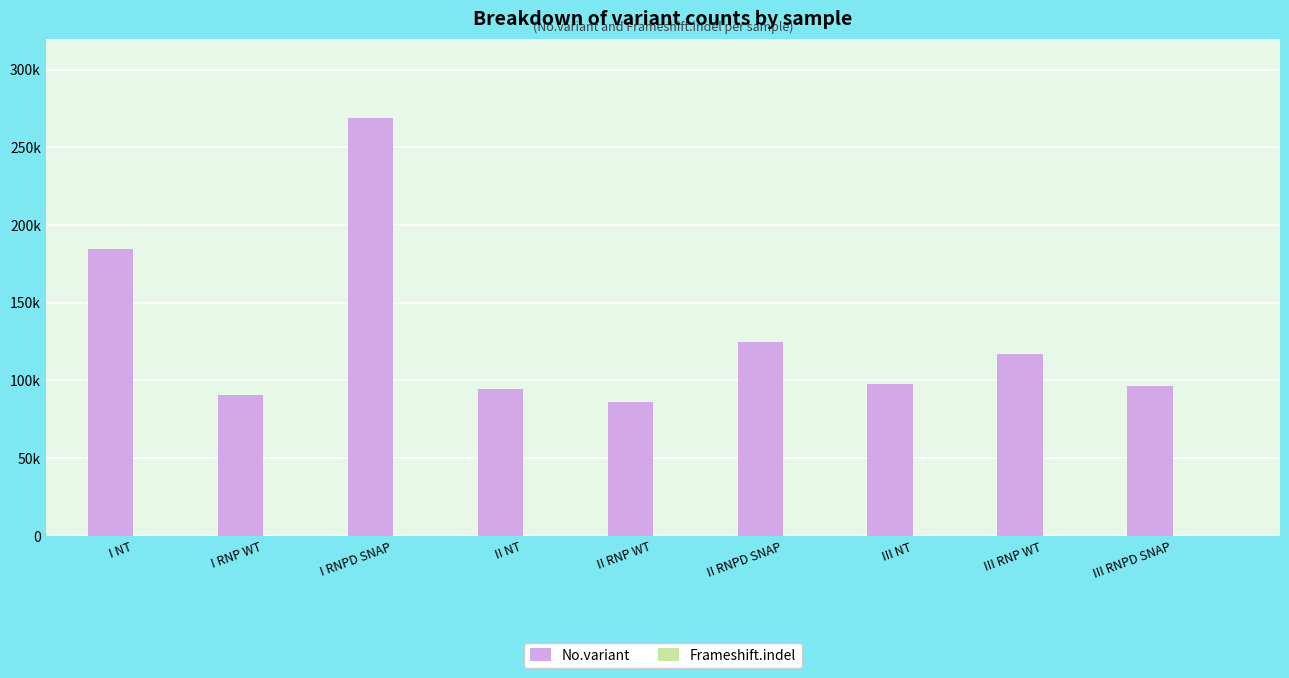

Between II RNP WT and I RNP WT, which is larger?

I RNP WT